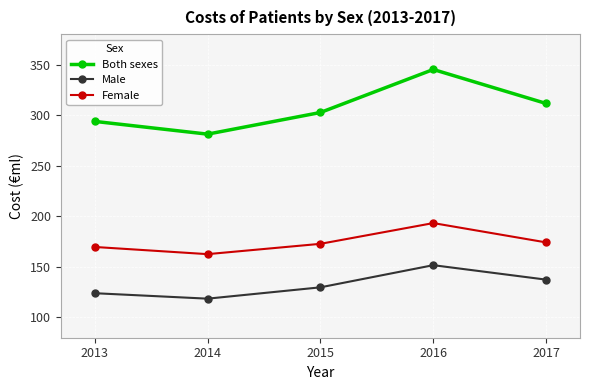

The Both sexes series shows 96.1 at 2015. True or false?

False